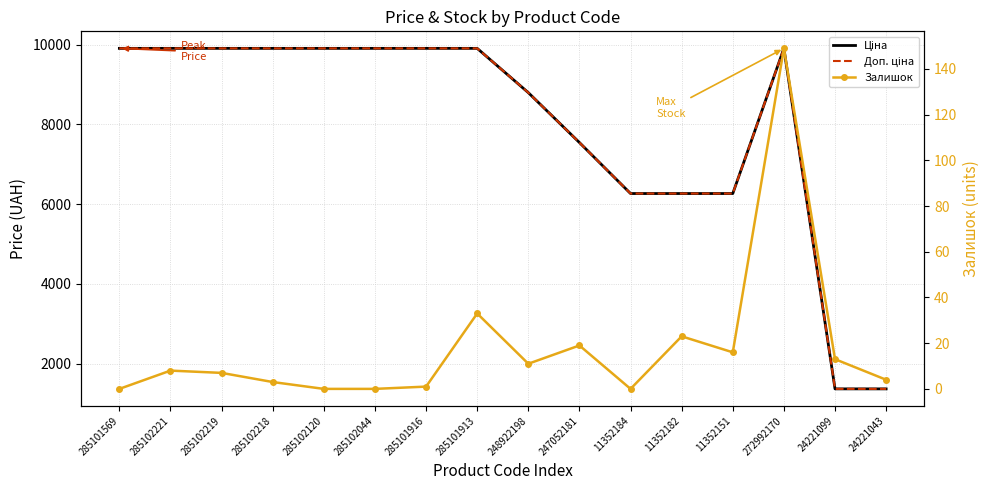

True or false: Ціна and Залишок intersect in this chart.

False